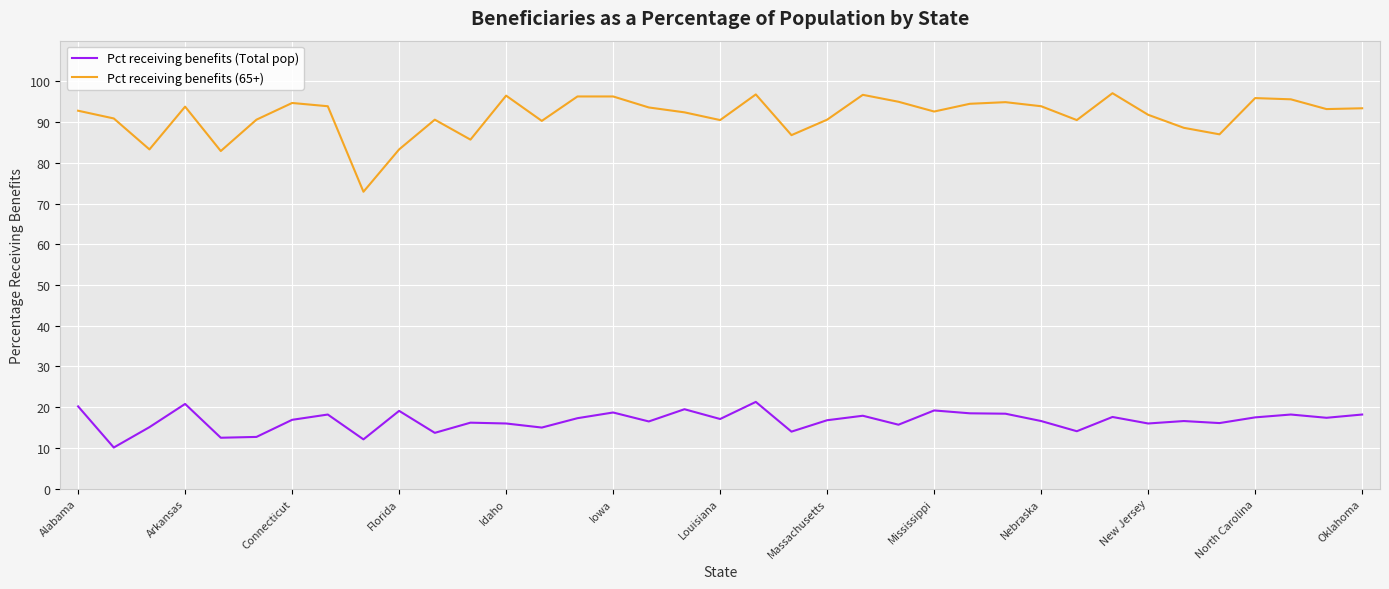

Which series has the widest spread of values?

Pct receiving benefits (65+)